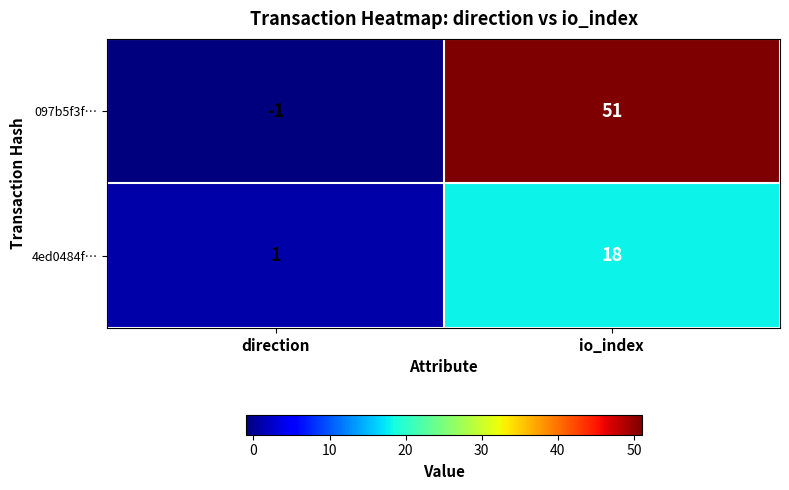

List the labels in order of 4ed0484f… value, smallest first.

direction, io_index